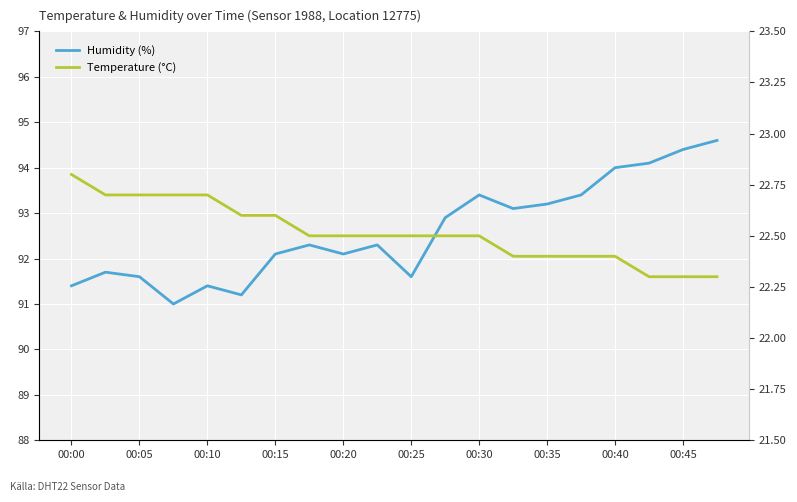

True or false: Humidity (%) and Temperature (°C) cross at least once.

False